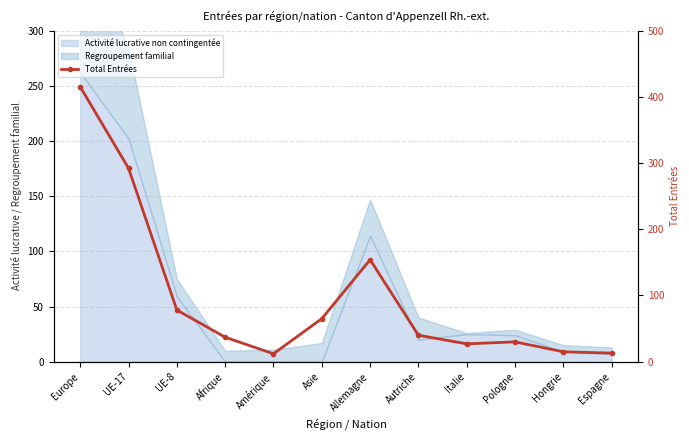

At which label does the data first exceed 40?

Europe